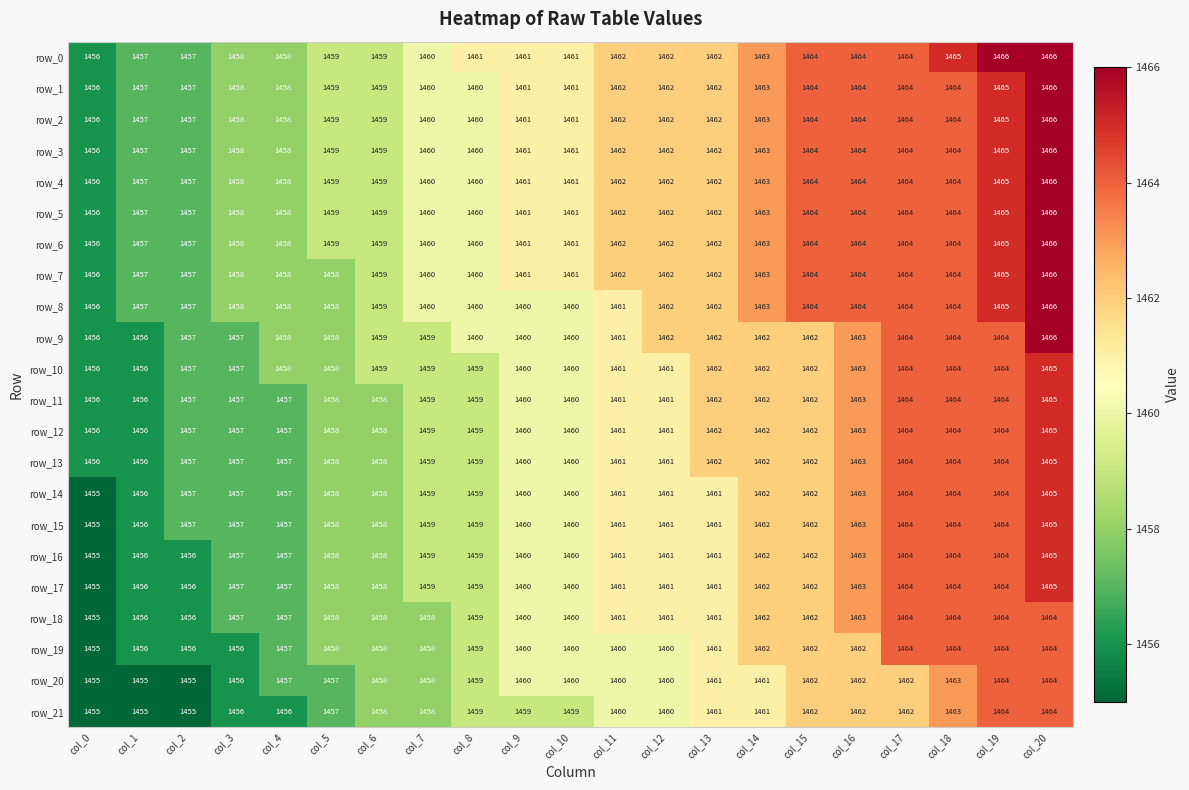

Which series has the largest total across all categories?

row_0